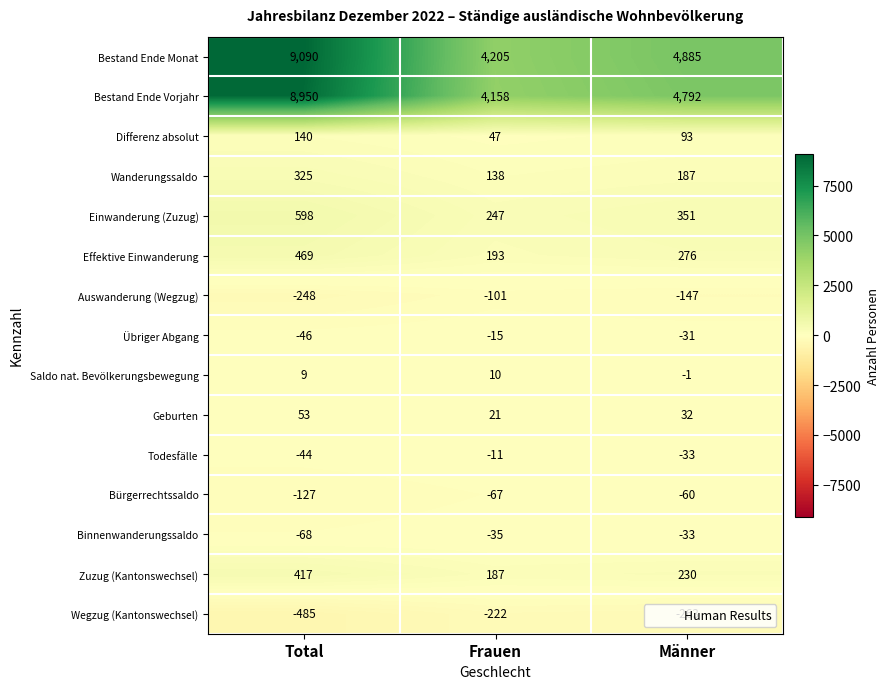

At which label does Einwanderung (Zuzug) first exceed 351?

Total